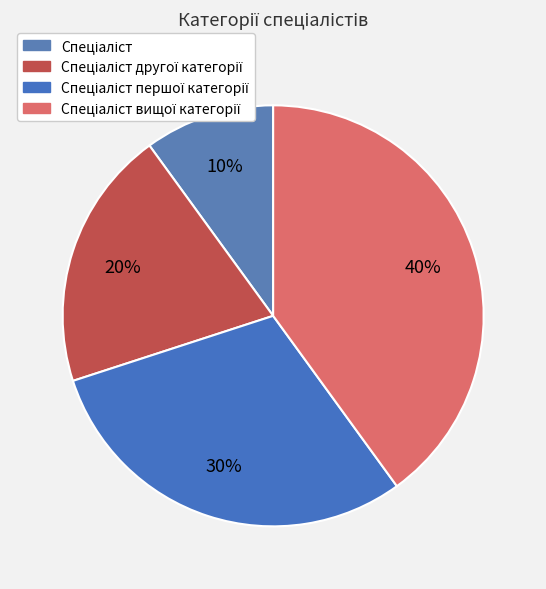

Is it true that Спеціаліст другої категорії is 20% of the pie?

True